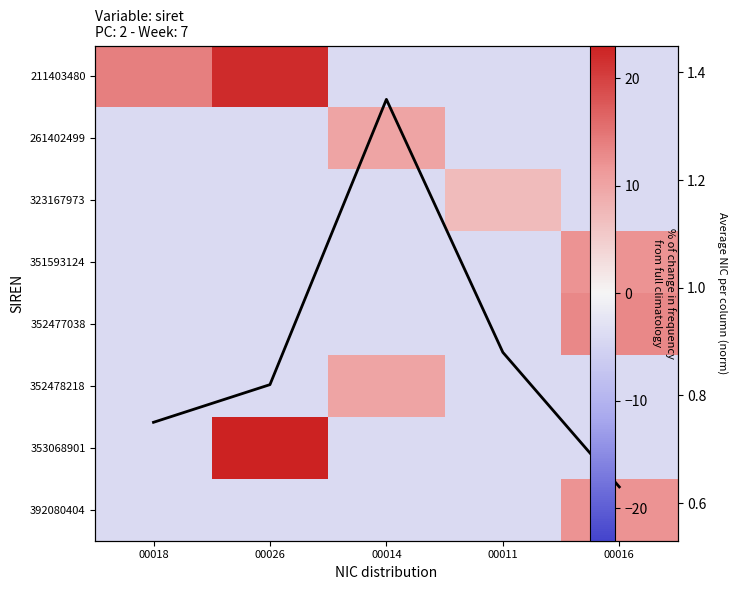

Rank the categories by 352477038 value from lowest to highest.

00018, 00026, 00014, 00011, 00016